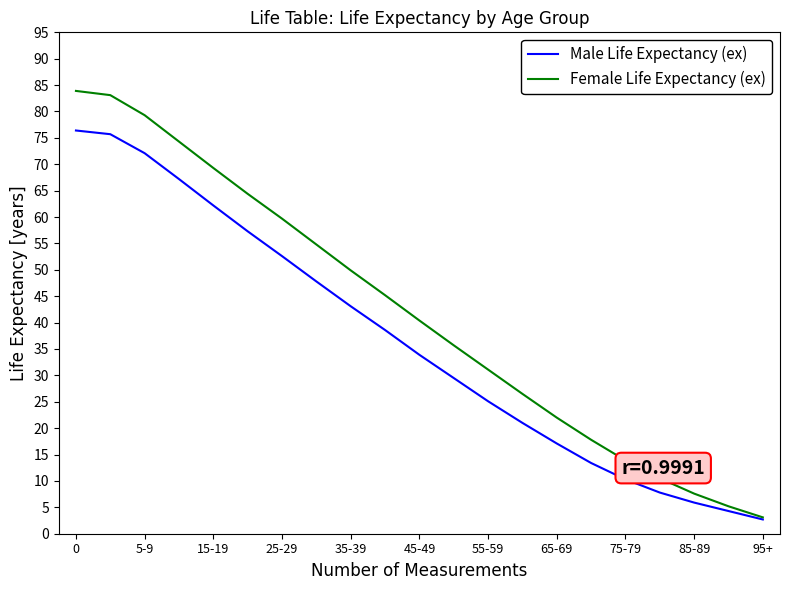

Which series has the largest range (max minus min)?

Female Life Expectancy (ex)